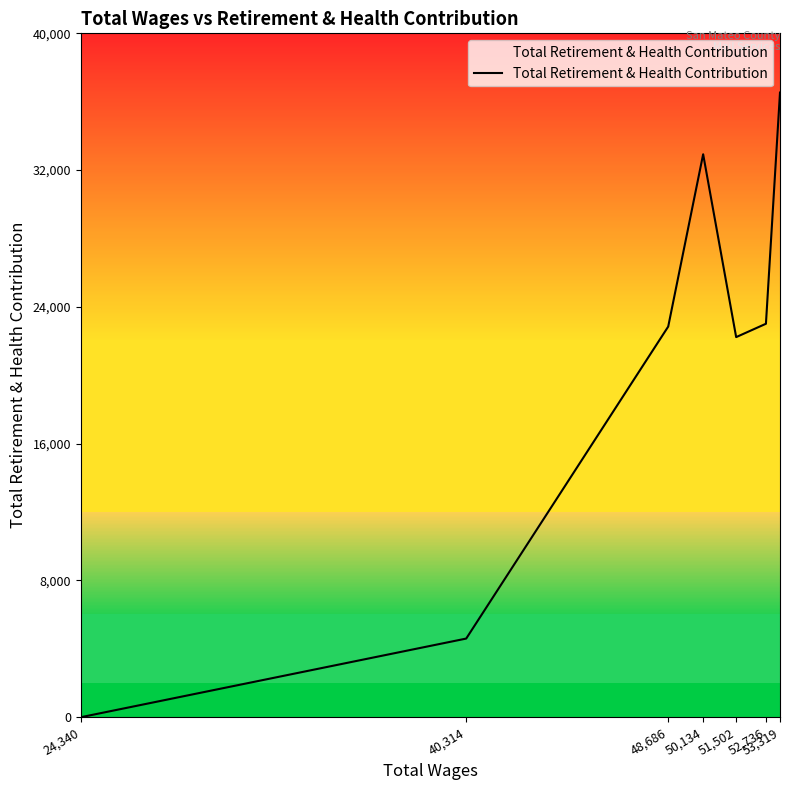

At which label is the value closest to 18268?

51,502